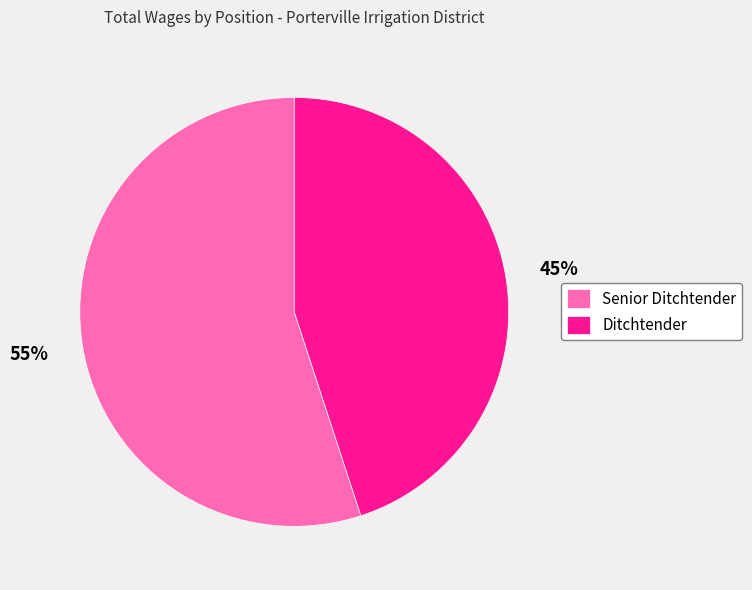

Count the number of slices in the pie.

2